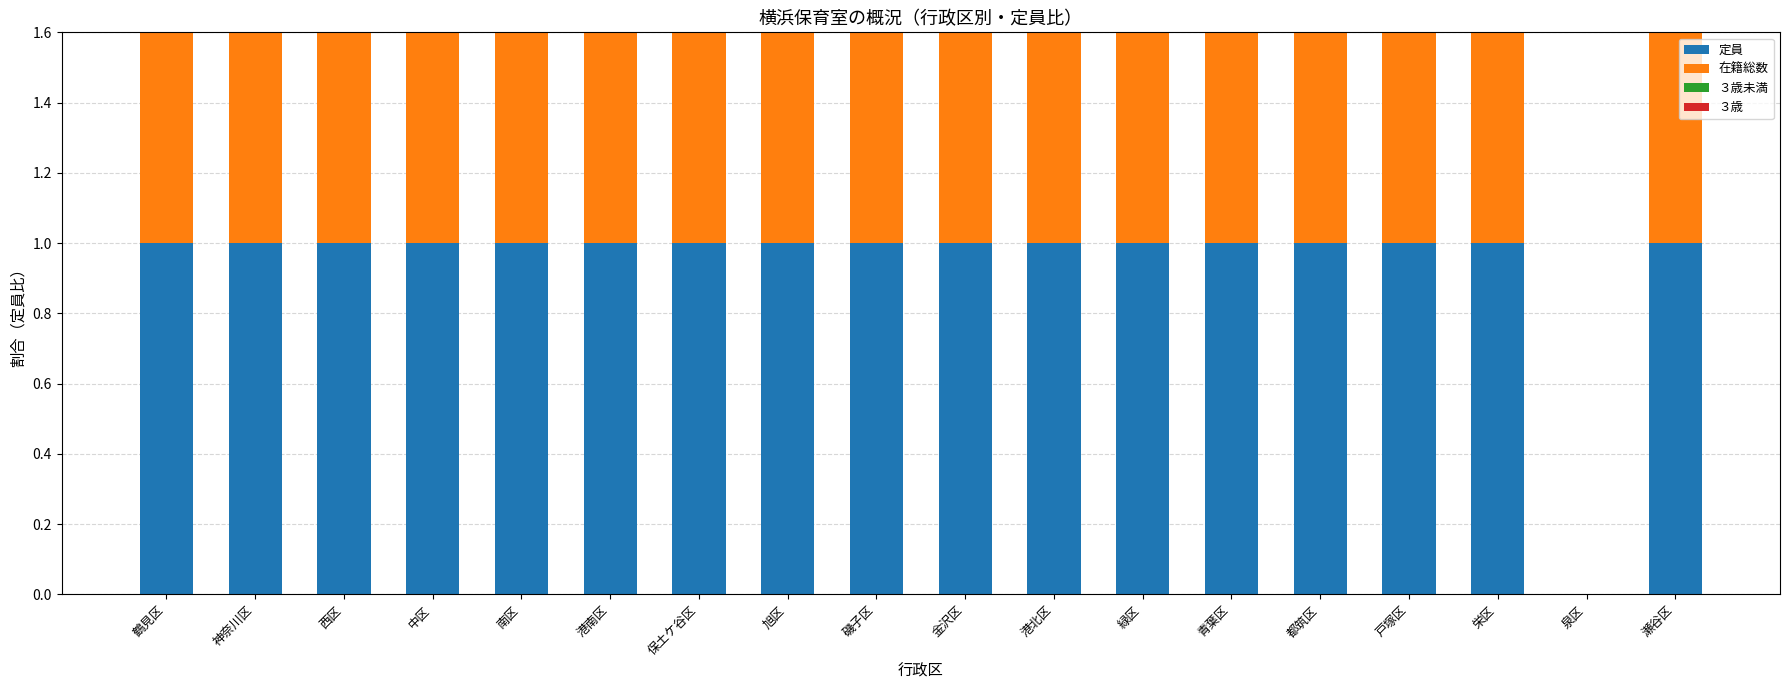

At which category is the sum across all series the highest?

緑区